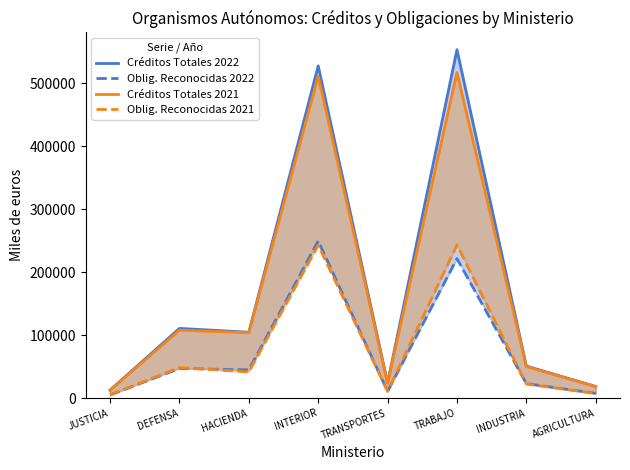

What is the label of the 2nd point from the right?

INDUSTRIA